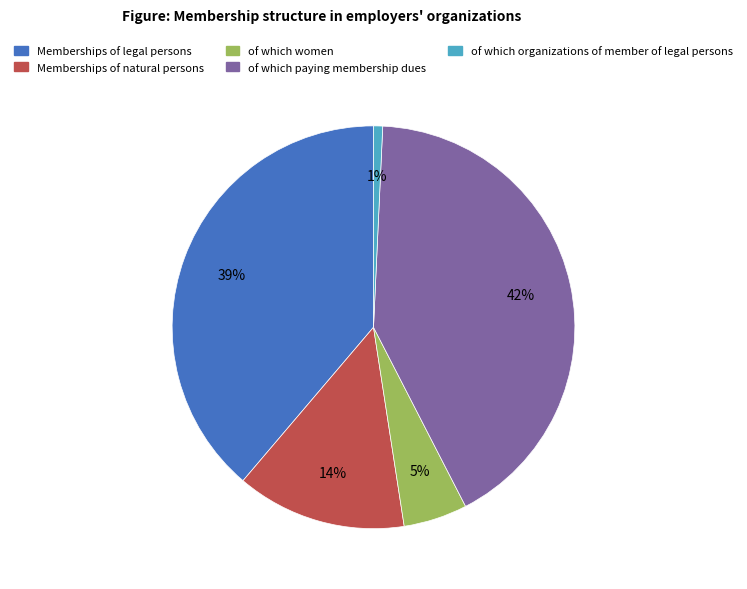

To the nearest percent, what is the combined percentage of Memberships of legal persons and Memberships of natural persons?

52%